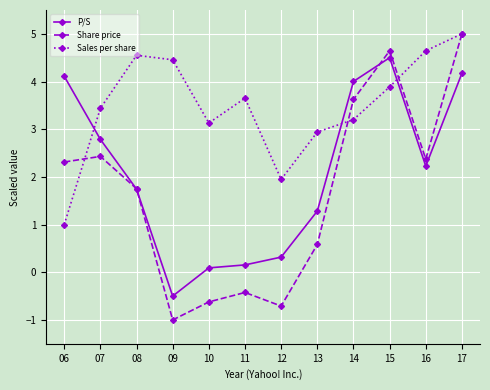

What is the value of the Sales per share point at the 9th from the left?

3.2